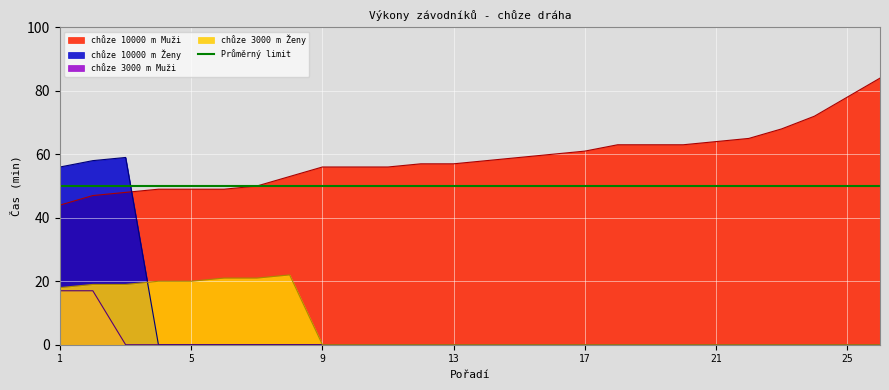

What is the spread (max minus min) of values at 15?

59